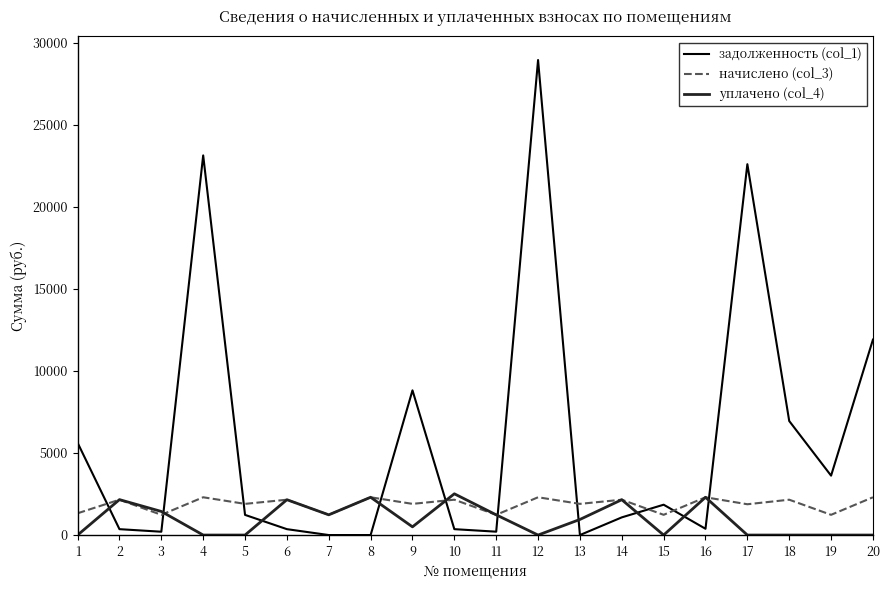

In начислено (col_3), how many points are higher than both neighbors (excluding endpoints)?

9